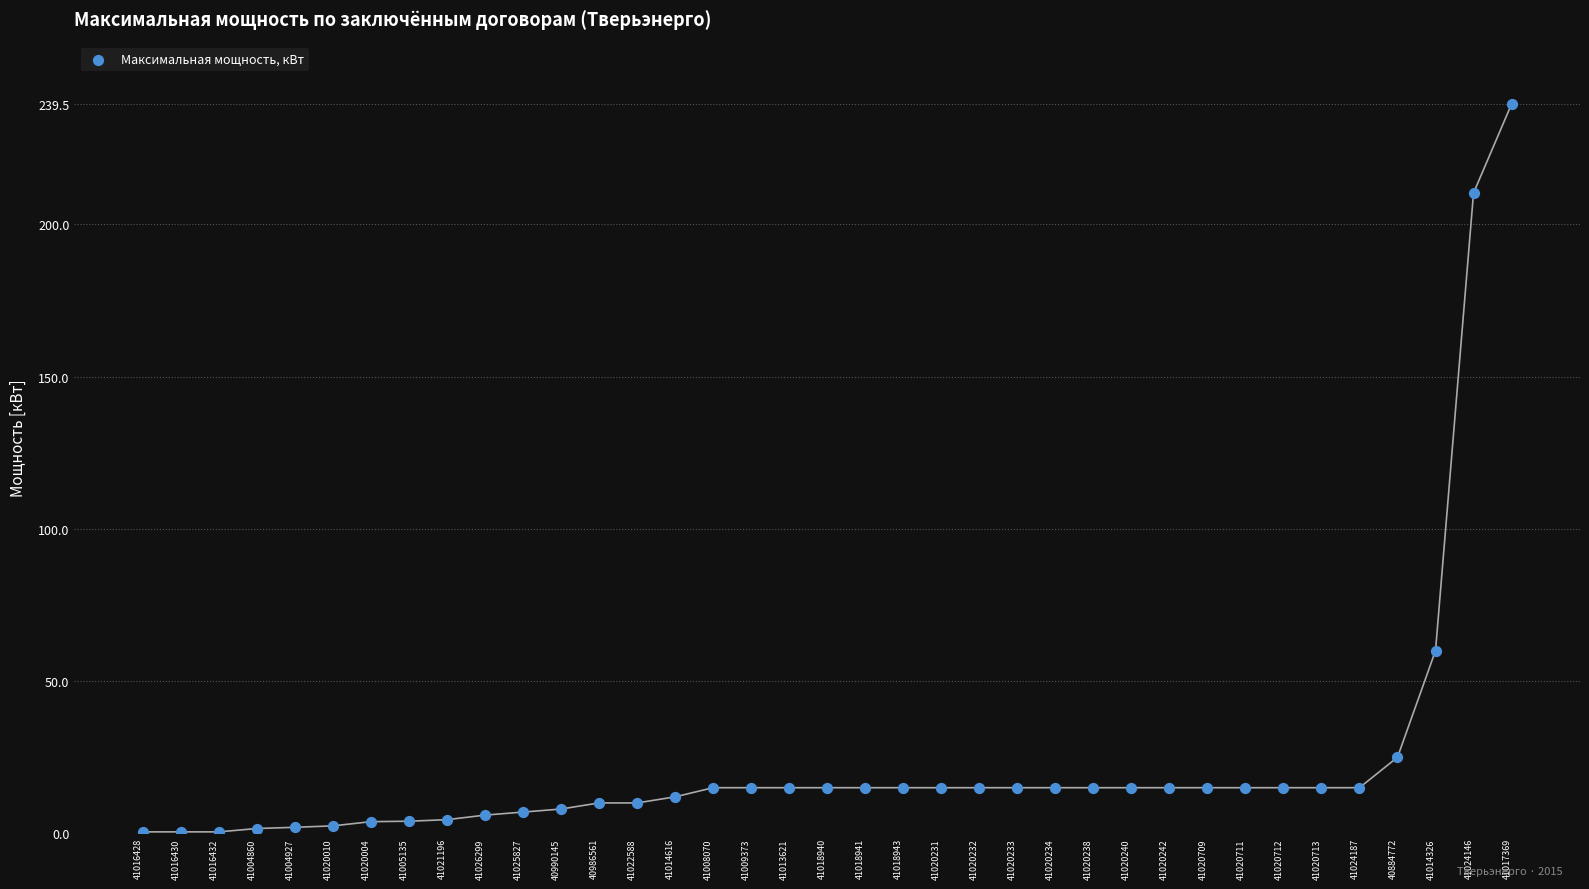

What is the range of Y values (max minus min)?

239.0